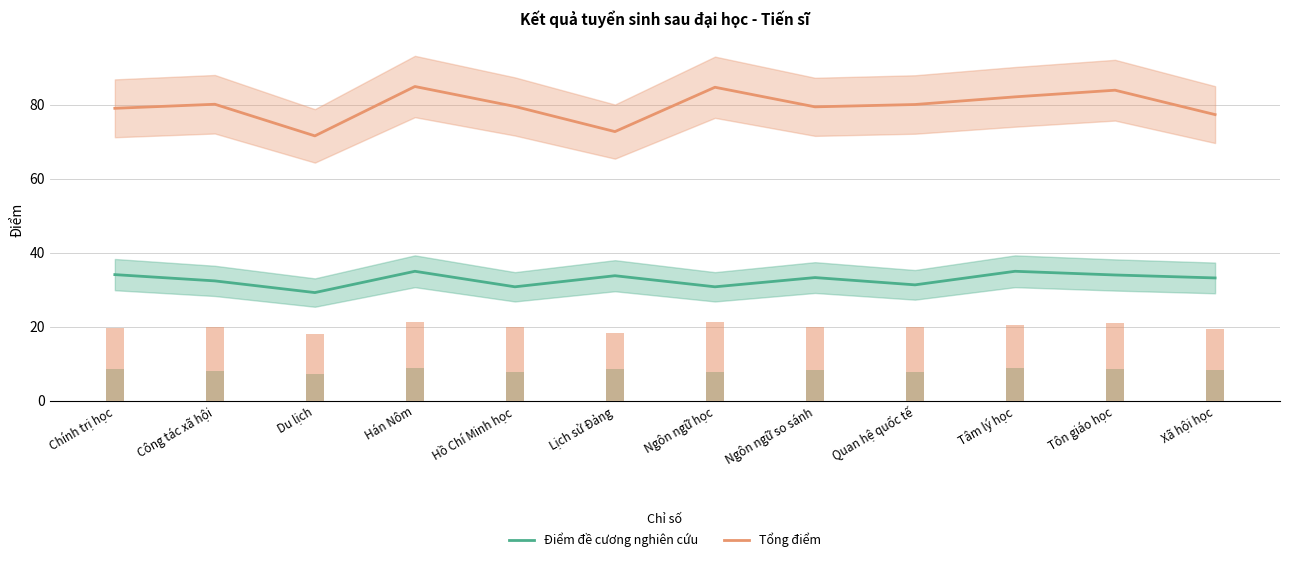

At which label does Tổng điểm reach its minimum?

Du lịch